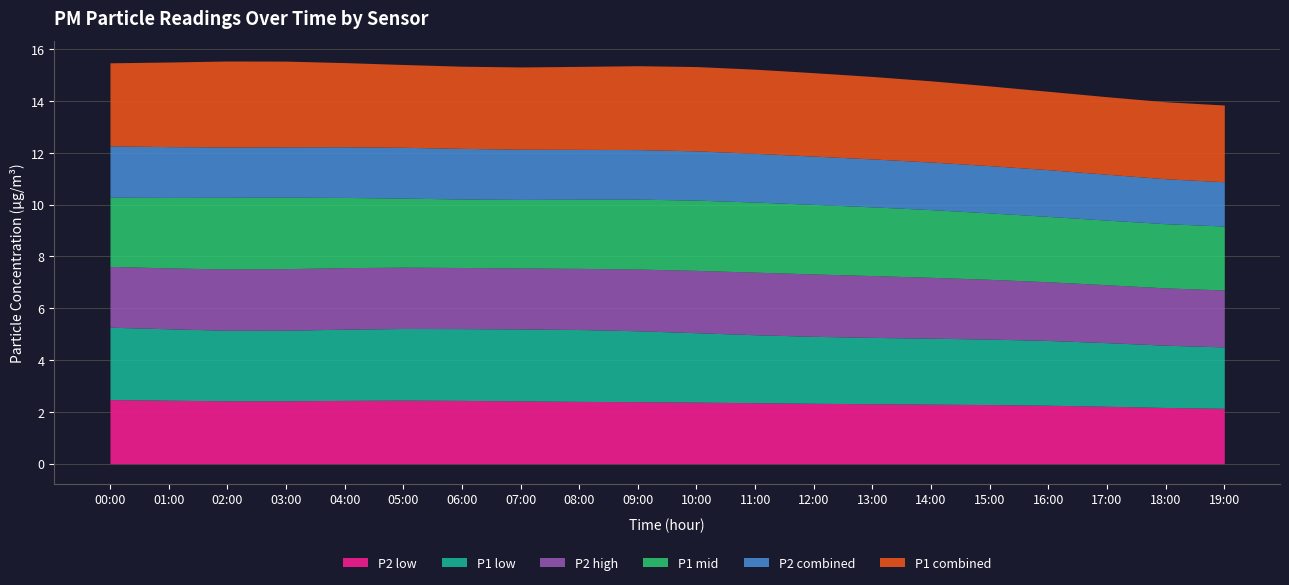

Which series changed the most between 14:00 and 17:00?

P1